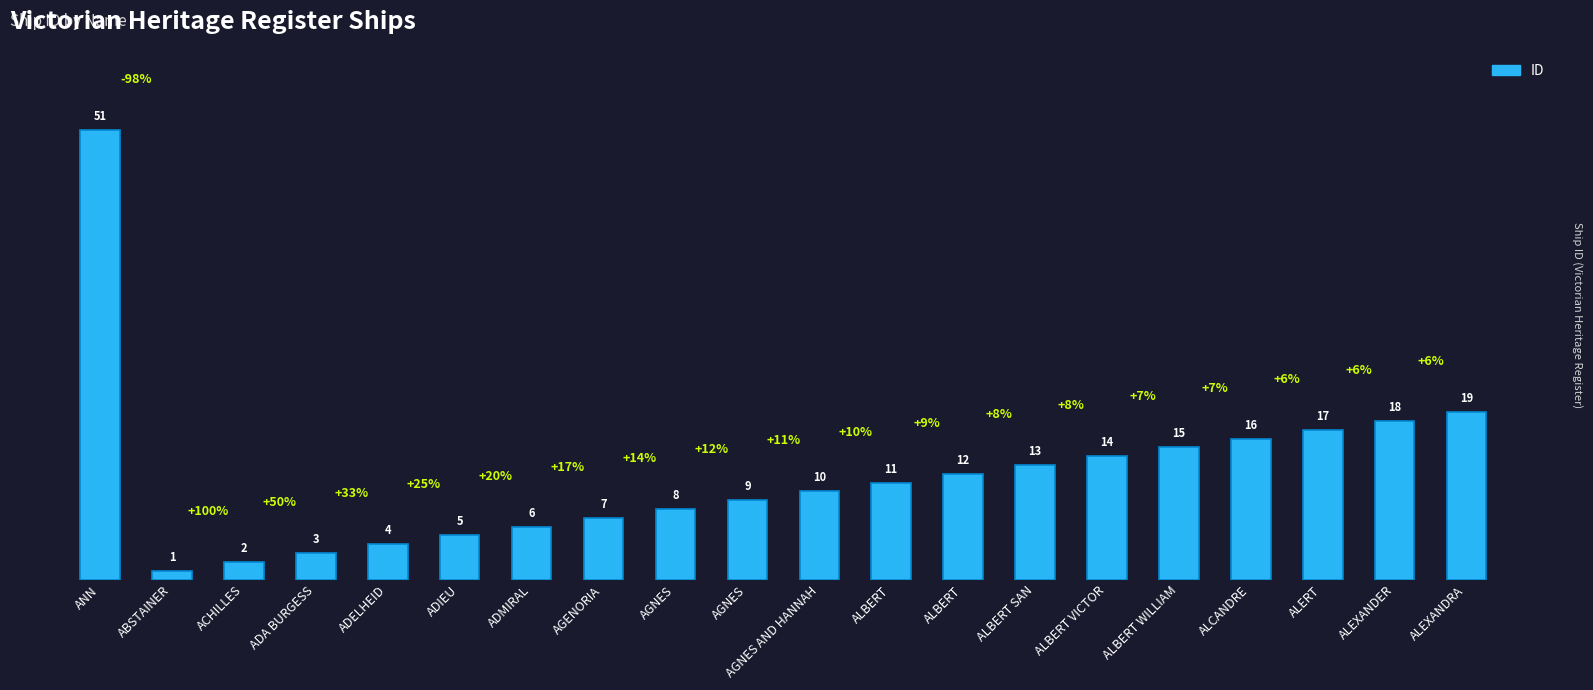

The chart shows a value of 21 at ALBERT SAN. True or false?

False